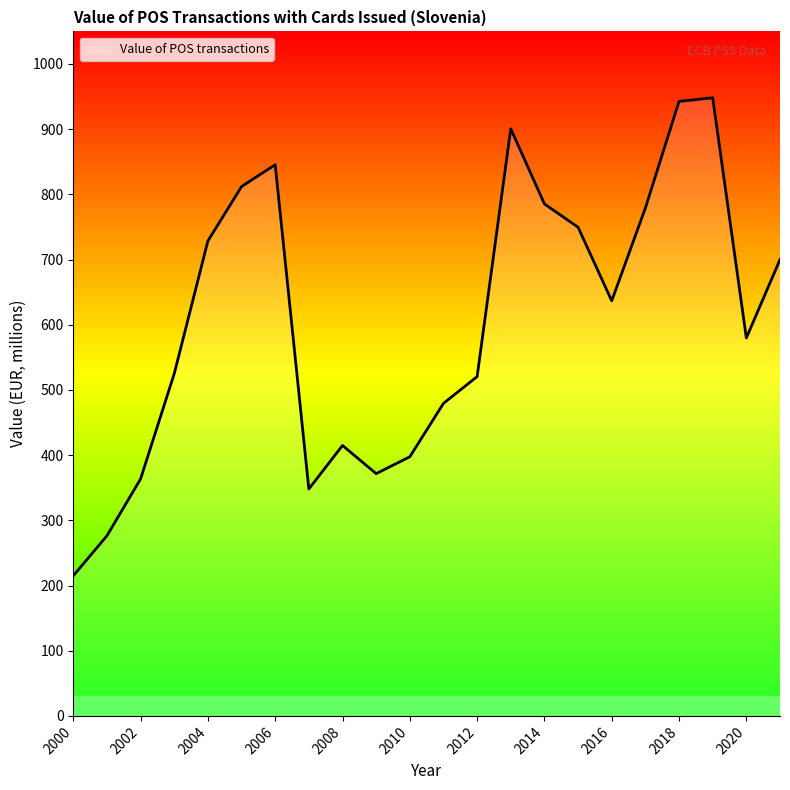

What is the smallest value displayed?

214.9